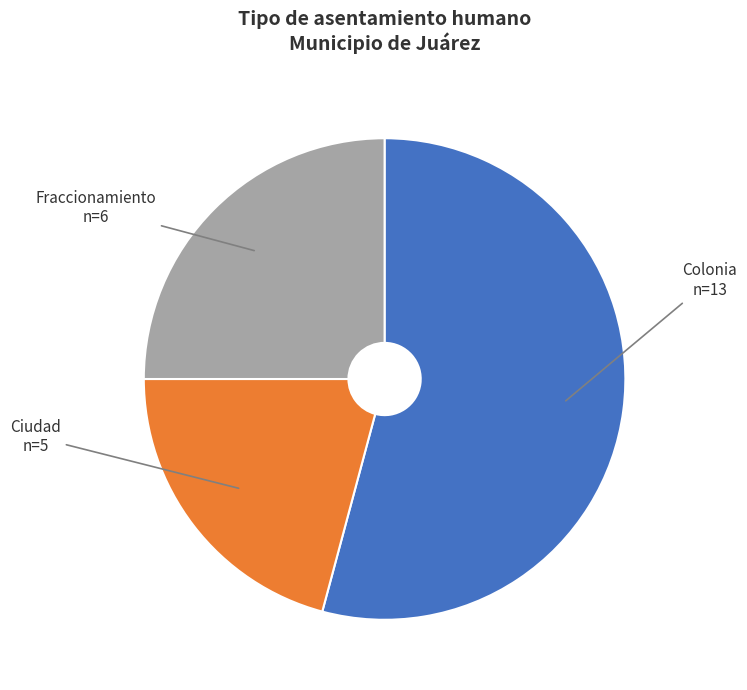

Rank the categories by value from highest to lowest.

Colonia n=13, Fraccionamiento n=6, Ciudad n=5